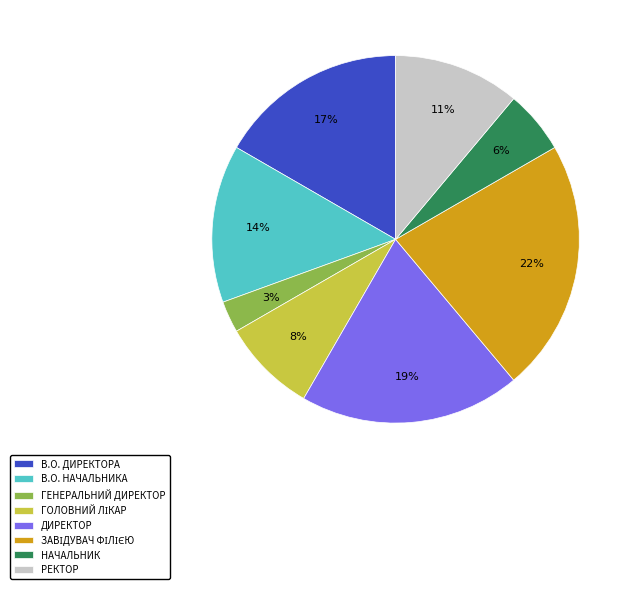

To the nearest percent, what is the difference between the largest and smallest slice percentages?

19%